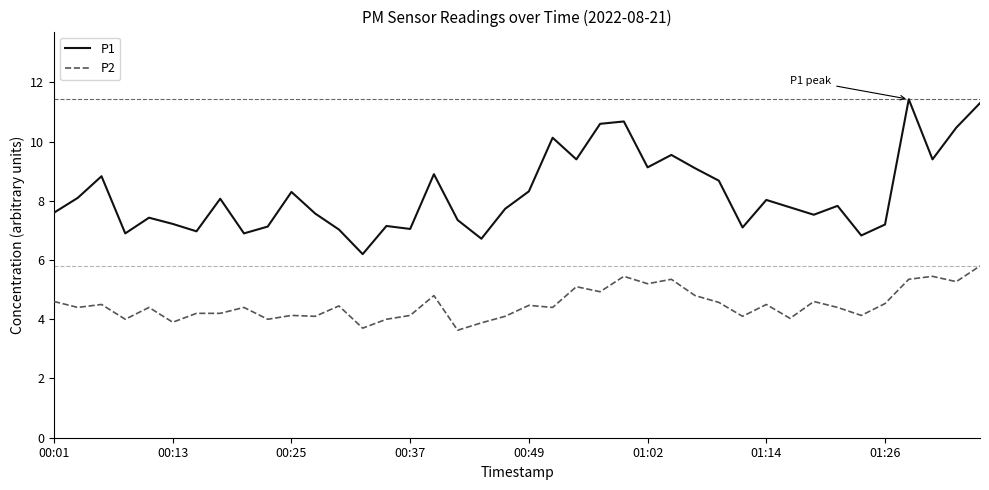

Rank the series by their maximum value, from highest to lowest.

P1, P2